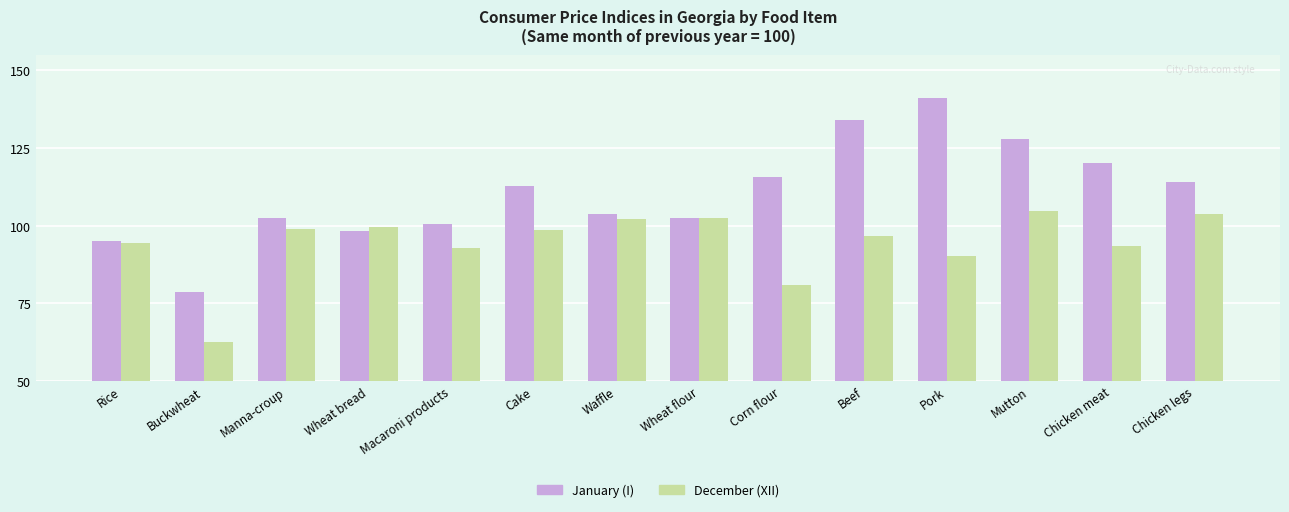

What is the highest value of the January (I) series?

141.2